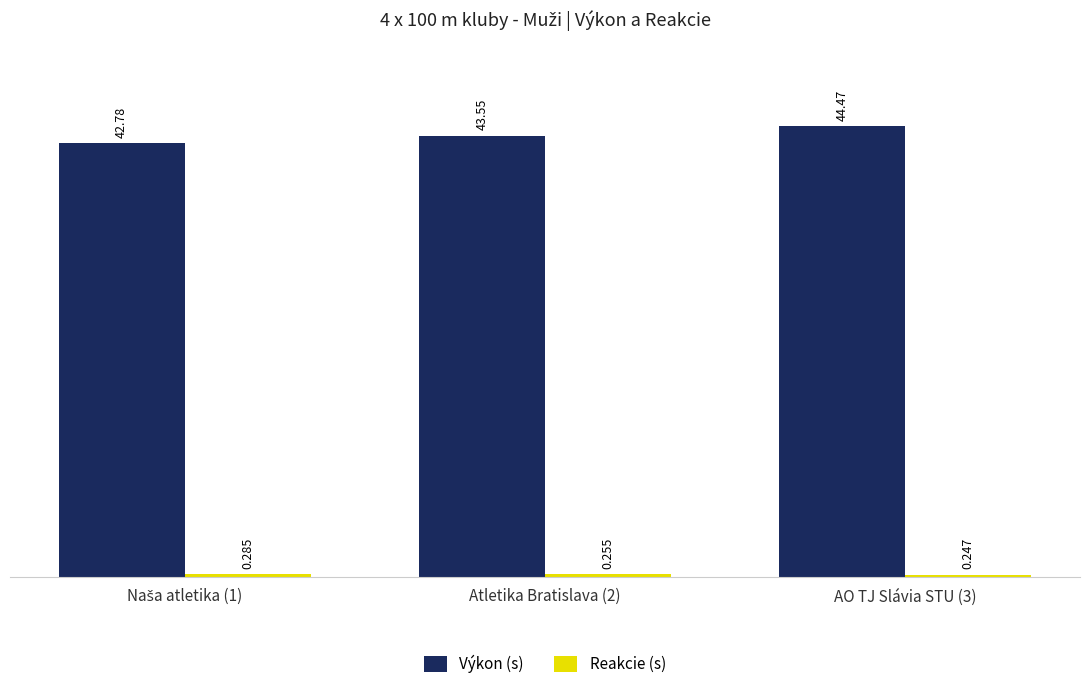

Which series has the largest total across all categories?

Výkon (s)